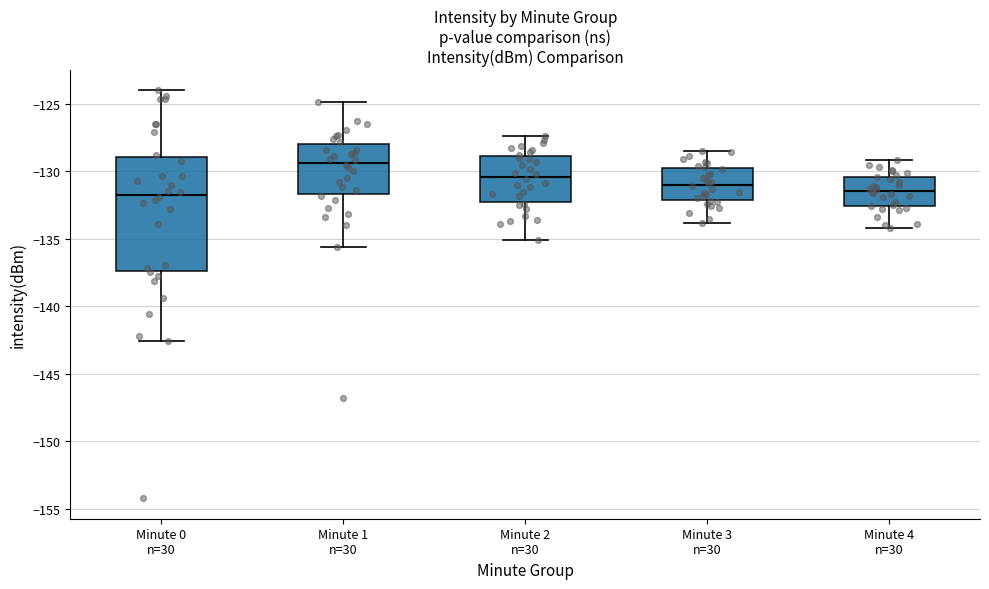

Which box has the highest median line?

Minute 1 n=30